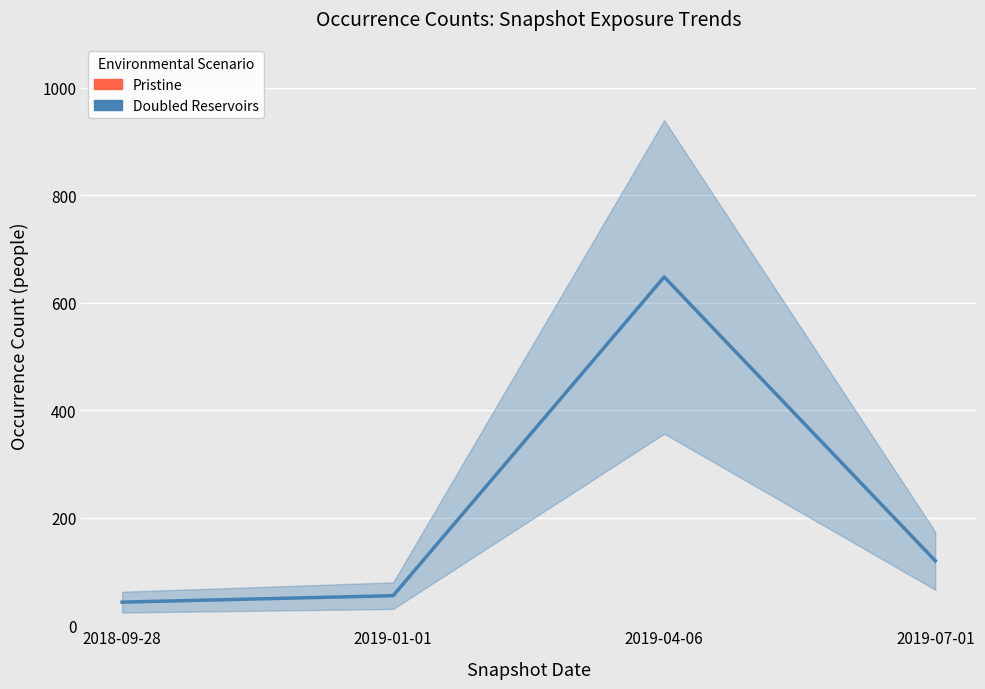

What is the smallest value displayed?

43